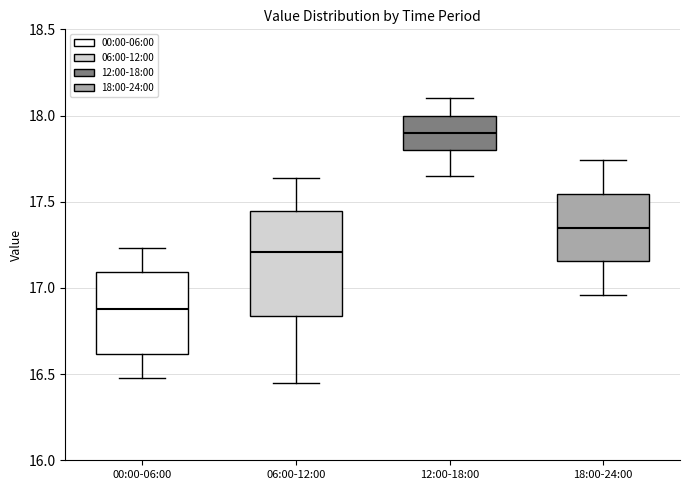

Reading left to right, read every box against the y-axis: the position of its median line, the range the box covers, and the ends of its whiskers. The values are not printed on the chart, so give them approximately, as read against the axis.

00:00-06:00: median 16.90, box 16.60 to 17.10, whiskers 16.50 to 17.25
06:00-12:00: median 17.20, box 16.85 to 17.45, whiskers 16.45 to 17.65
12:00-18:00: median 17.90, box 17.80 to 18.00, whiskers 17.65 to 18.10
18:00-24:00: median 17.35, box 17.15 to 17.55, whiskers 16.95 to 17.75